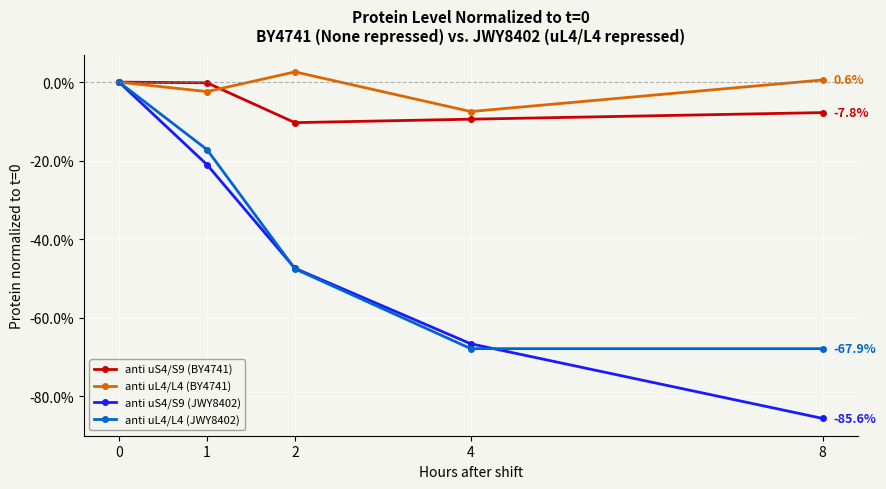

Reading right to left, transcribe all the data shown in this chart.

anti uS4/S9 (BY4741): 8=0.9	4=0.9	2=0.9	1=1.0	0=1.0
anti uL4/L4 (BY4741): 8=1.0	4=0.9	2=1.0	1=1.0	0=1.0
anti uS4/S9 (JWY8402): 8=0.1	4=0.3	2=0.5	1=0.8	0=1.0
anti uL4/L4 (JWY8402): 8=0.3	4=0.3	2=0.5	1=0.8	0=1.0